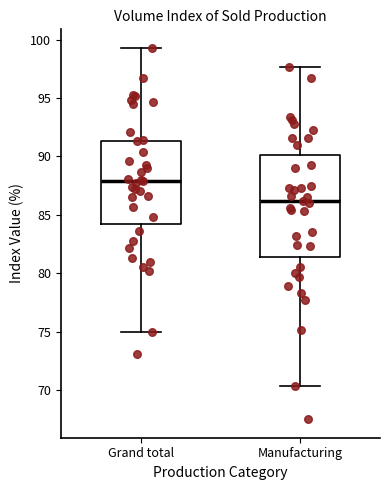

Which box has the highest median line?

Grand total